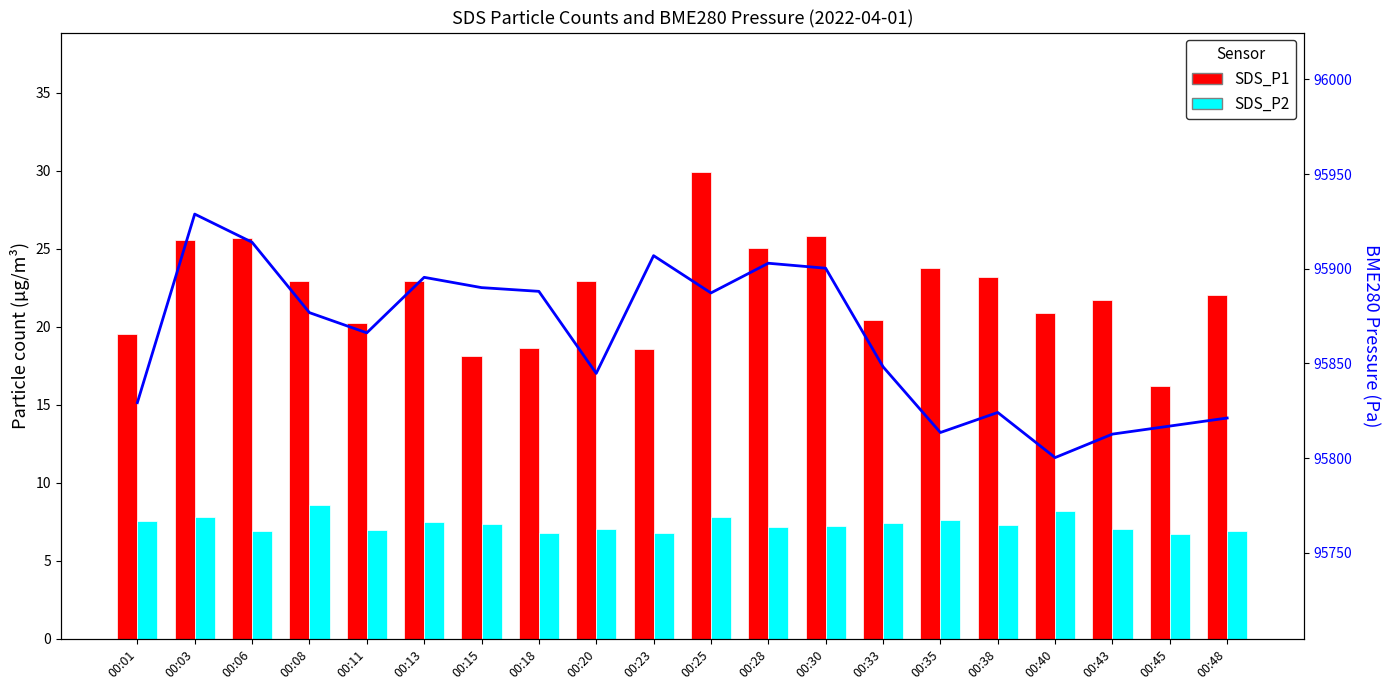

Rank the categories by SDS_P1 value from lowest to highest.

00:45, 00:15, 00:23, 00:18, 00:01, 00:11, 00:33, 00:40, 00:43, 00:48, 00:08, 00:20, 00:13, 00:38, 00:35, 00:28, 00:03, 00:06, 00:30, 00:25